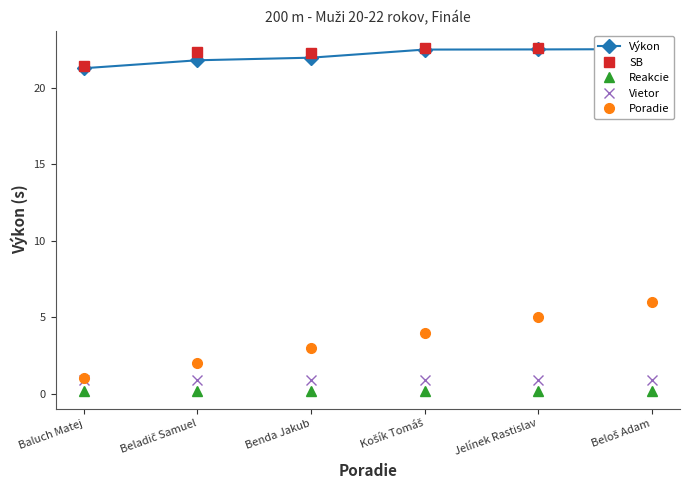

The Vietor series shows 1.4 at Košík Tomáš. True or false?

False